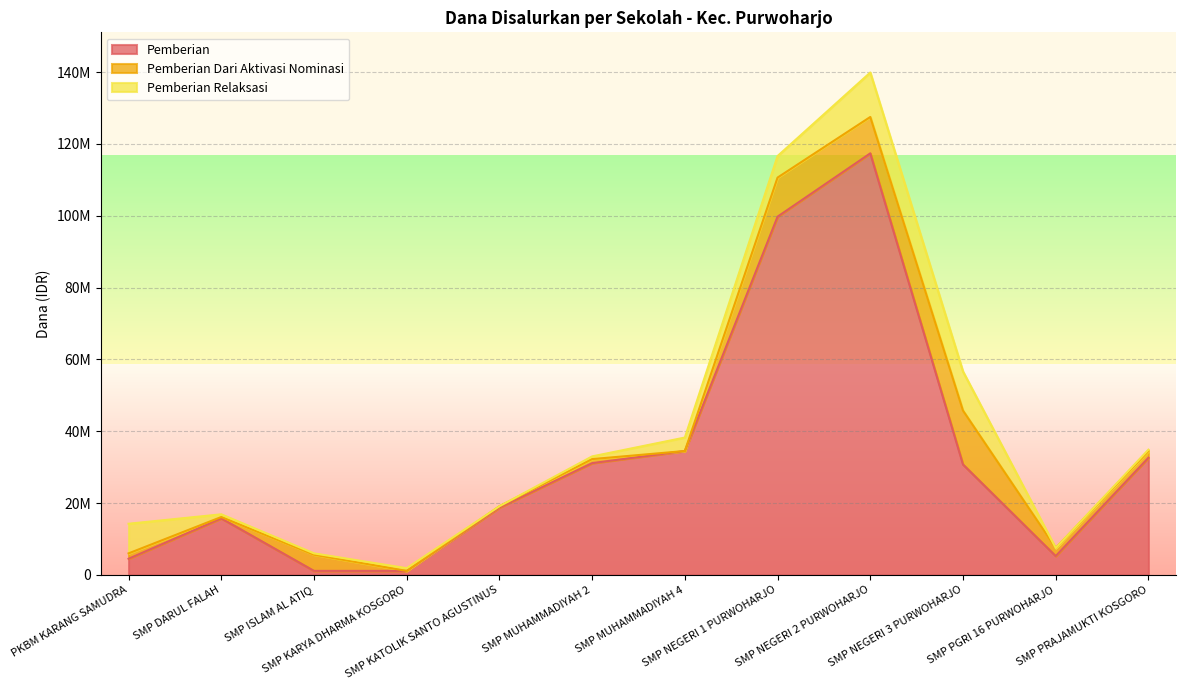

Rank the series at PKBM KARANG SAMUDRA from lowest to highest value.

Pemberian Dari Aktivasi Nominasi, Pemberian, Pemberian Relaksasi